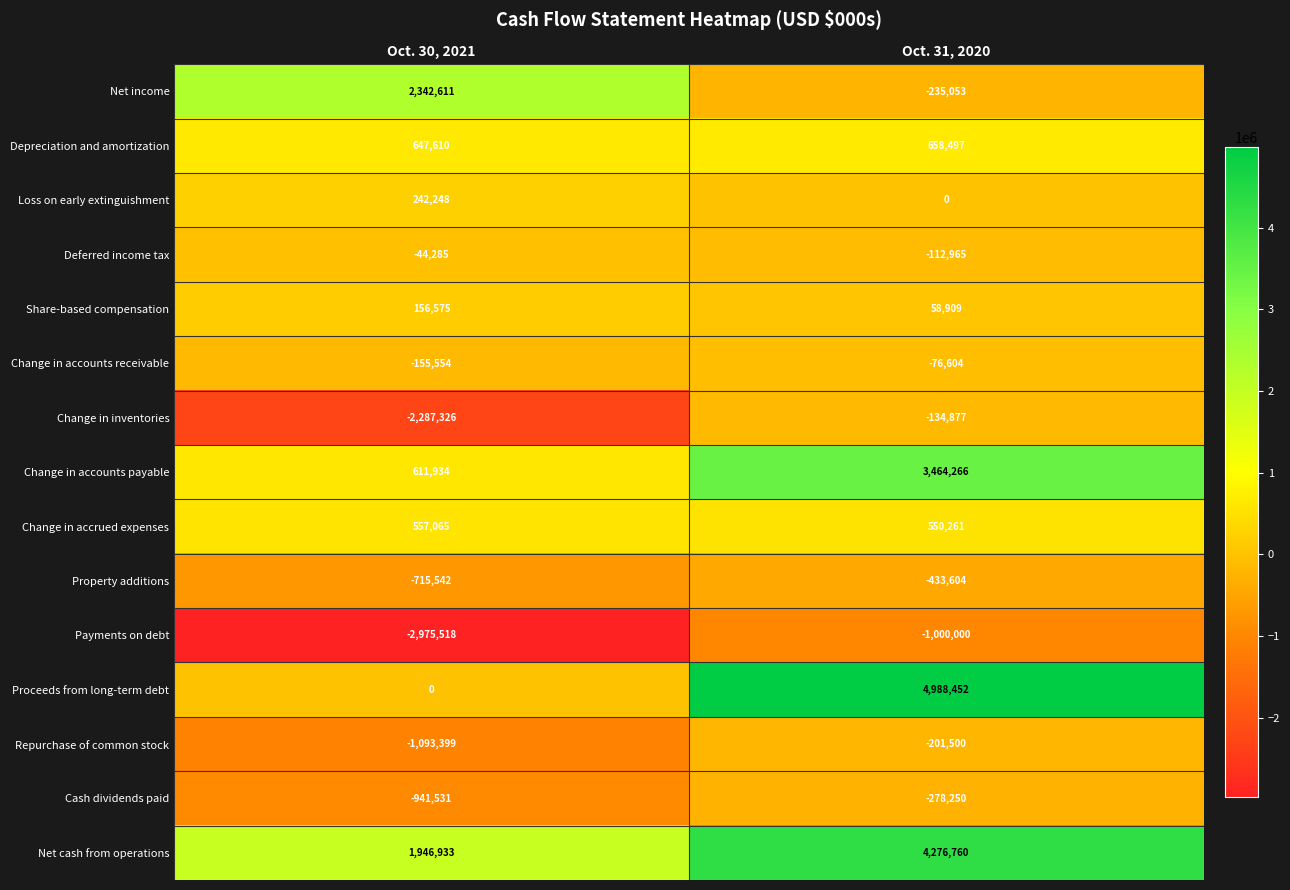

Reading left to right, transcribe all the data shown in this chart.

Net income: Oct. 30, 2021=2342611	Oct. 31, 2020=-235053
Depreciation and amortization: Oct. 30, 2021=647610	Oct. 31, 2020=658497
Loss on early extinguishment: Oct. 30, 2021=242248	Oct. 31, 2020=0
Deferred income tax: Oct. 30, 2021=-44285	Oct. 31, 2020=-112965
Share-based compensation: Oct. 30, 2021=156575	Oct. 31, 2020=58909
Change in accounts receivable: Oct. 30, 2021=-155554	Oct. 31, 2020=-76604
Change in inventories: Oct. 30, 2021=-2287326	Oct. 31, 2020=-134877
Change in accounts payable: Oct. 30, 2021=611934	Oct. 31, 2020=3464266
Change in accrued expenses: Oct. 30, 2021=557065	Oct. 31, 2020=550261
Property additions: Oct. 30, 2021=-715542	Oct. 31, 2020=-433604
Payments on debt: Oct. 30, 2021=-2975518	Oct. 31, 2020=-1000000
Proceeds from long-term debt: Oct. 30, 2021=0	Oct. 31, 2020=4988452
Repurchase of common stock: Oct. 30, 2021=-1093399	Oct. 31, 2020=-201500
Cash dividends paid: Oct. 30, 2021=-941531	Oct. 31, 2020=-278250
Net cash from operations: Oct. 30, 2021=1946933	Oct. 31, 2020=4276760